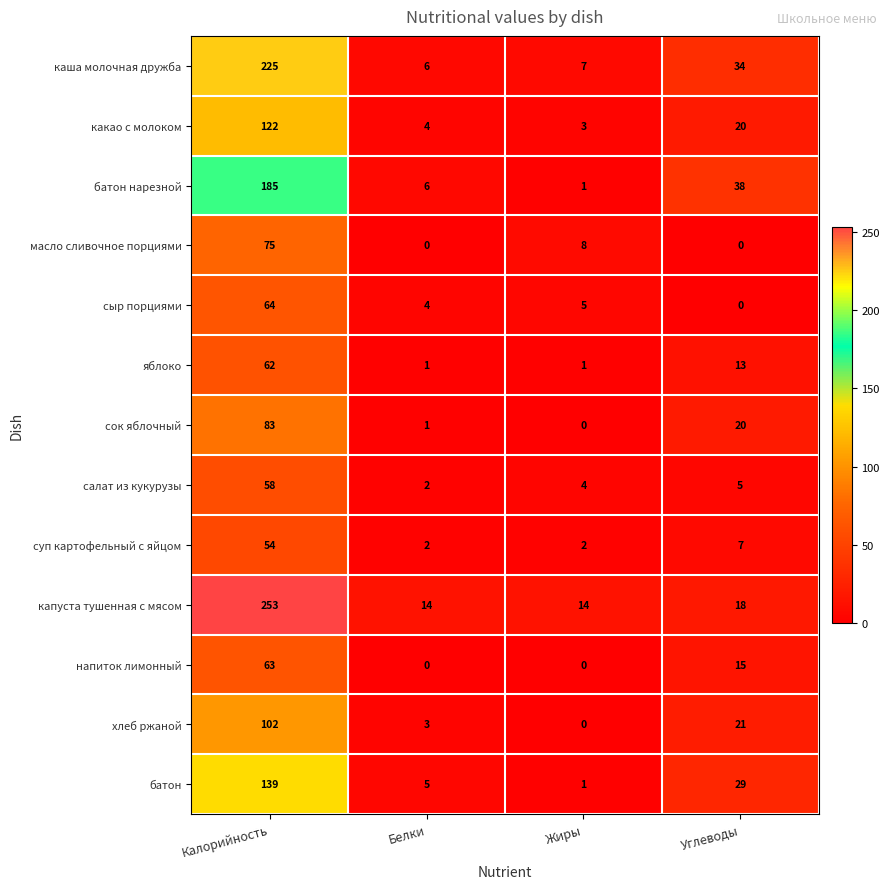

At which label is каша молочная дружба closest to 115?

Углеводы